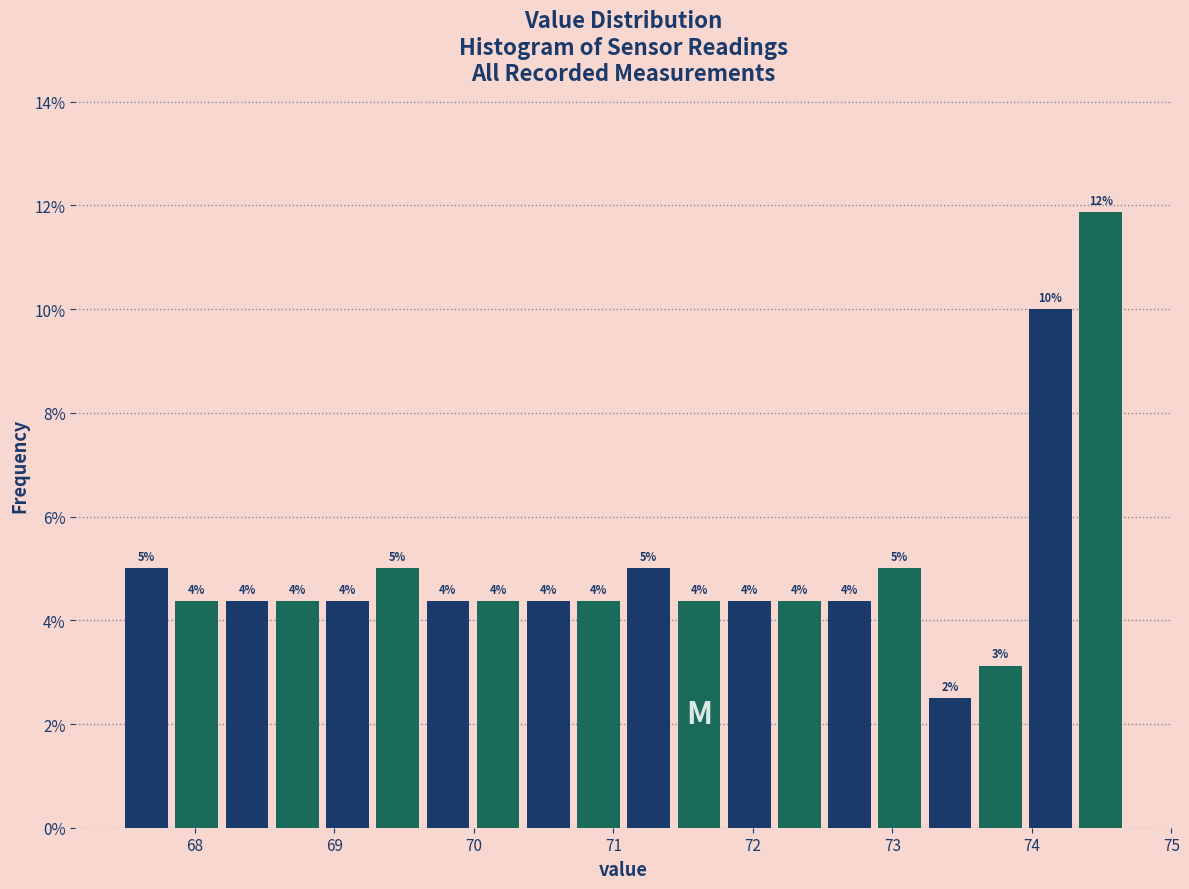

Around what value on the x-axis is the tallest bar? Give the approximate position of its centre, as read against the axis.

74.5